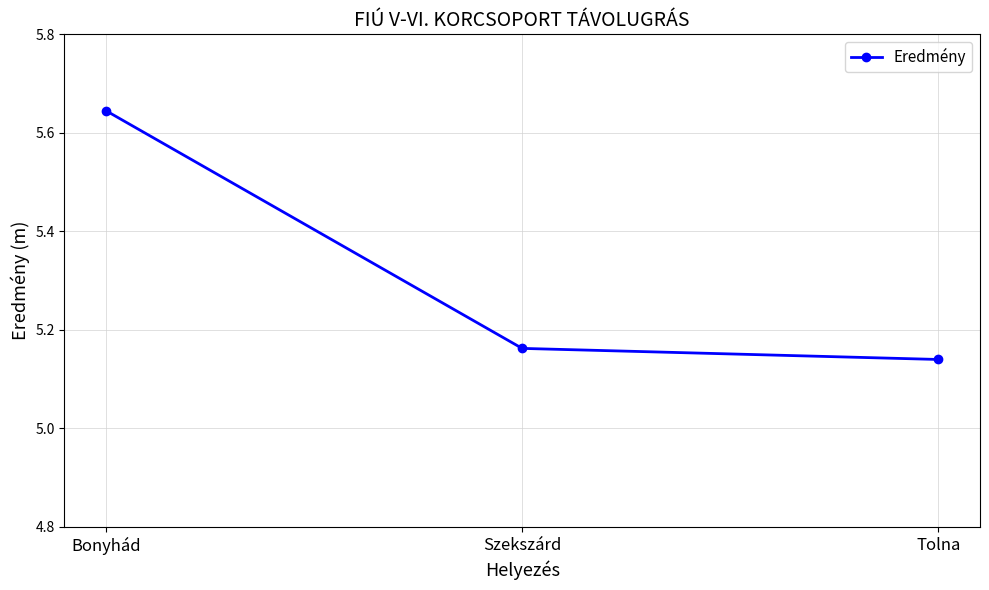

Rank the categories by value from lowest to highest.

Tolna, Szekszárd, Bonyhád